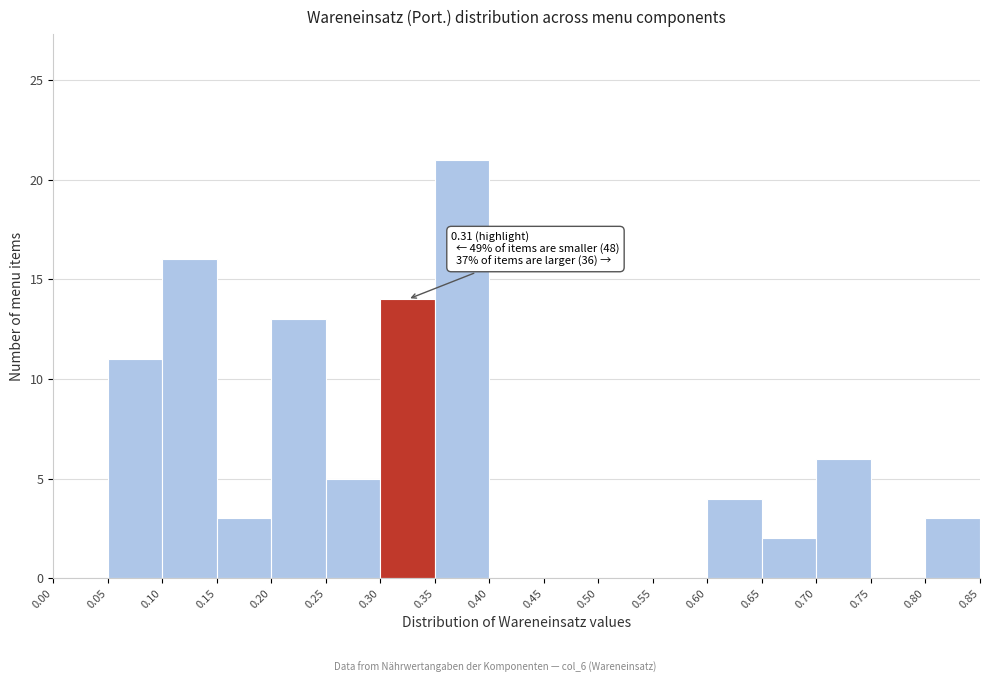

Over which range of the x-axis is the bar tallest?

0.35 to 0.40